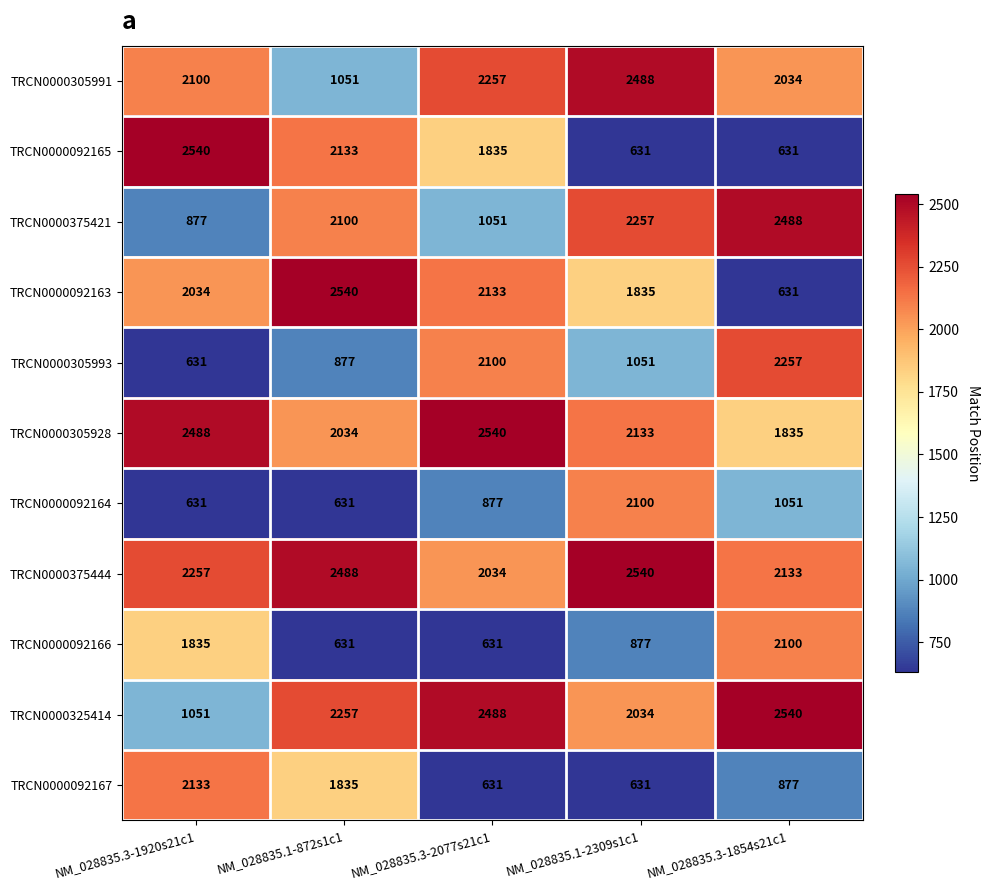

Which category has the highest value in the TRCN0000325414 series?

NM_028835.3-1854s21c1